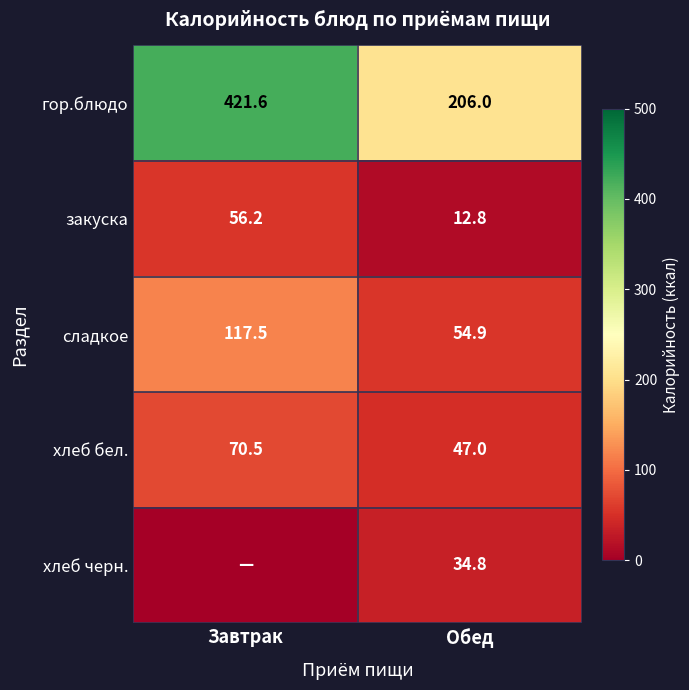

At Обед, list the series in order from largest to smallest.

гор.блюдо, сладкое, хлеб бел., хлеб черн., закуска